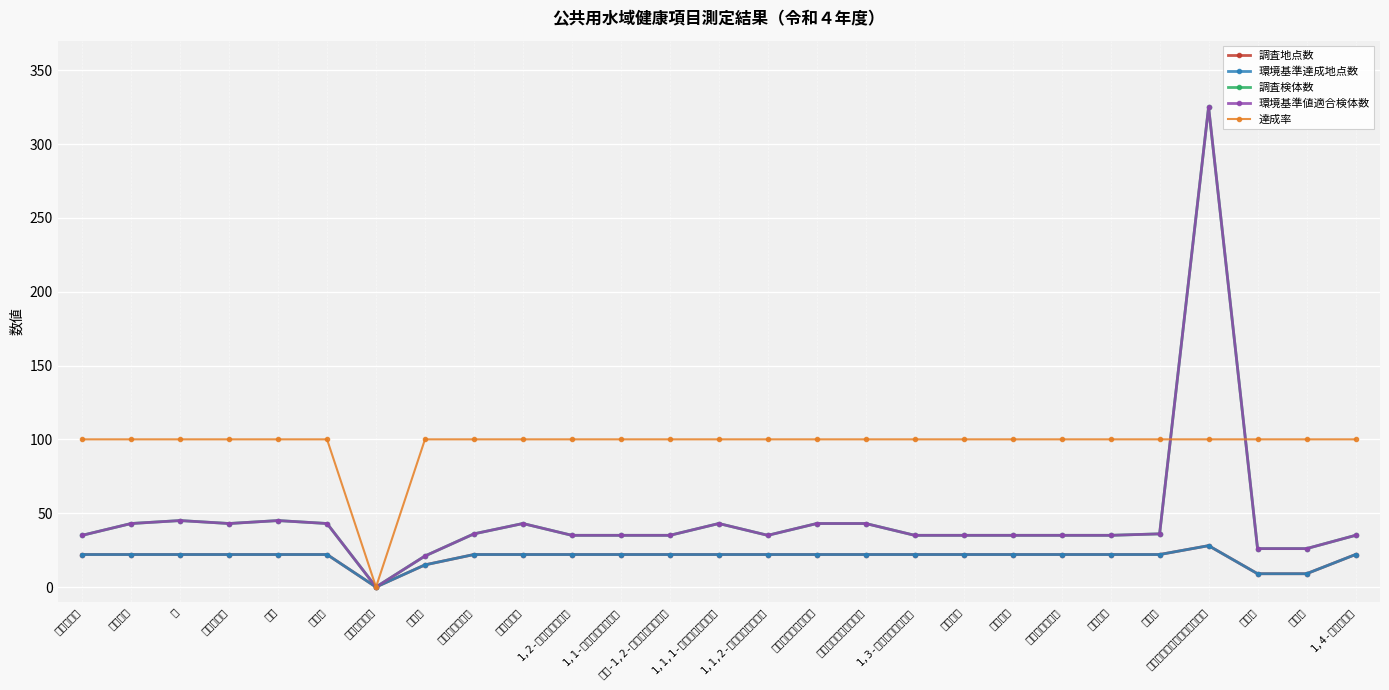

At which label does 達成率 reach its minimum?

アルキル水銀